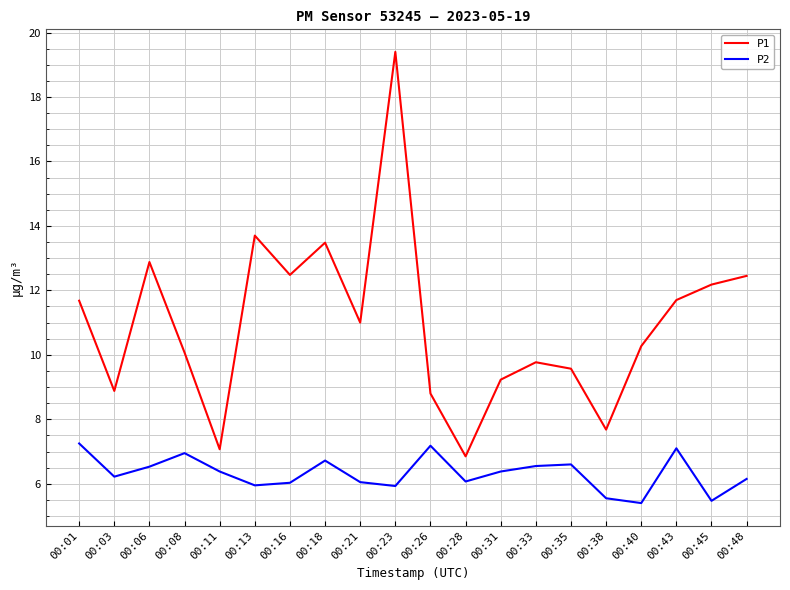

At which category does P1 reach its first local peak?

00:06